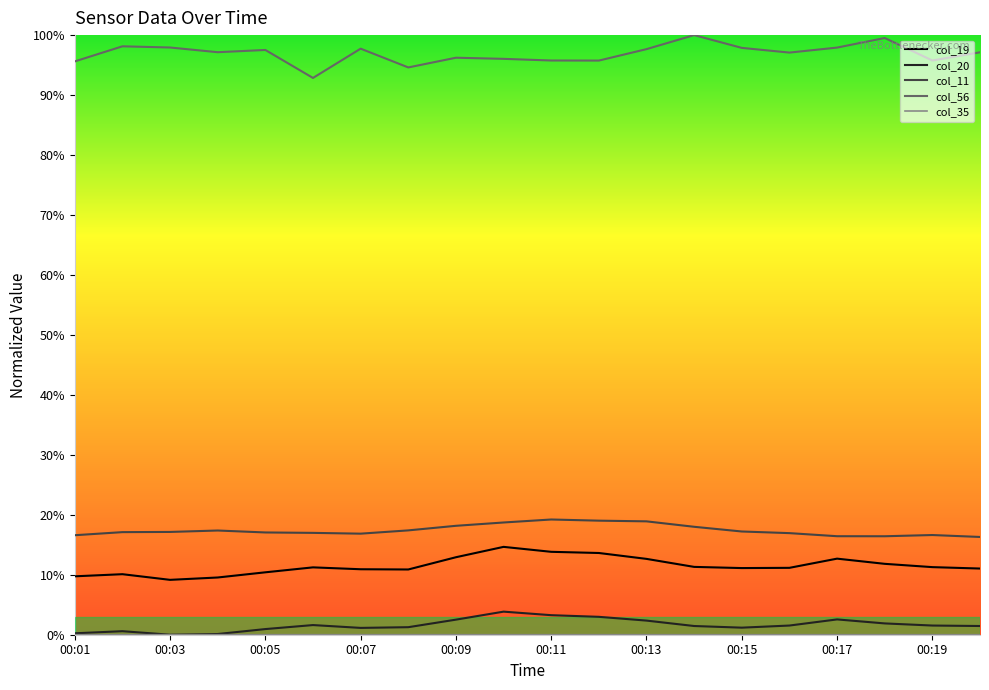

The col_19 series shows 0.1 at 00:02. True or false?

True